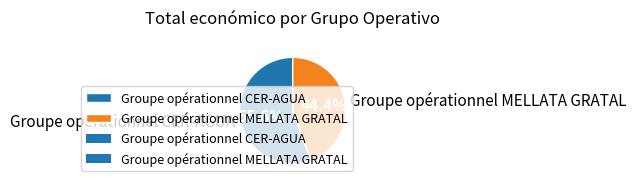

To the nearest percent, what percentage of the pie is Groupe opérationnel CER-AGUA?

56%